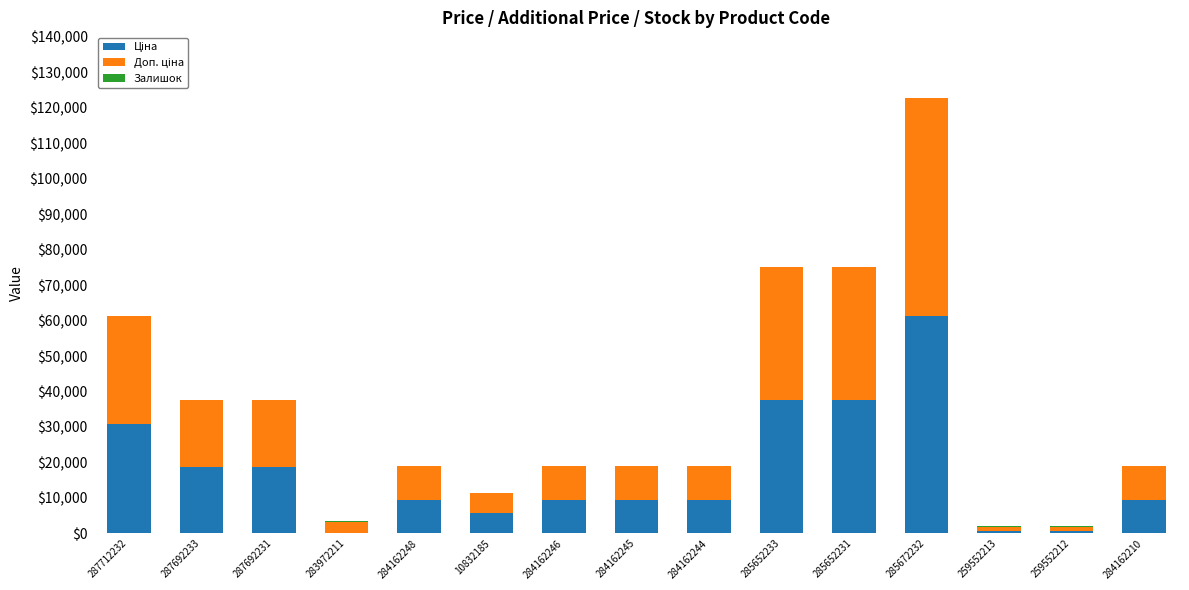

At which category is the sum across all series the highest?

285672232